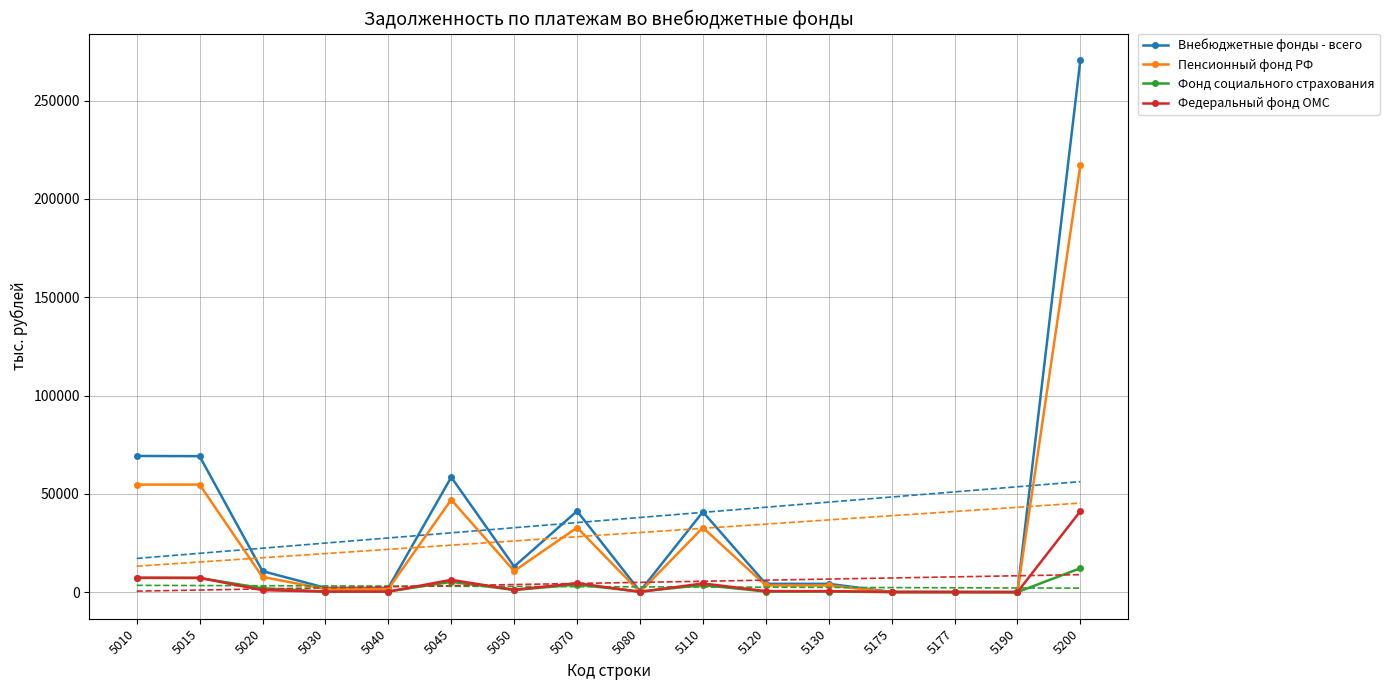

At 5010, list the series in order from smallest to largest.

Фонд социального страхования, Федеральный фонд ОМС, Пенсионный фонд РФ, Внебюджетные фонды - всего